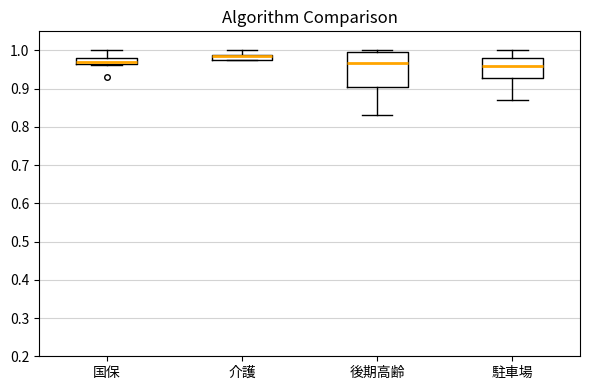

Comparing the boxes themselves (not the whiskers), which one is the tallest?

後期高齢